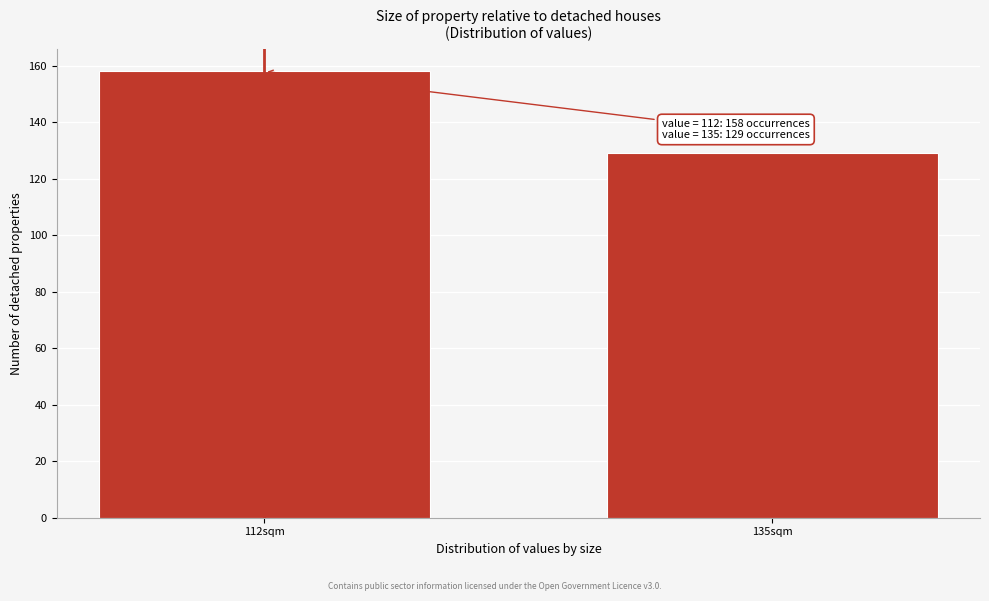

Reading left to right, what are all the values shown in this chart?

158	129